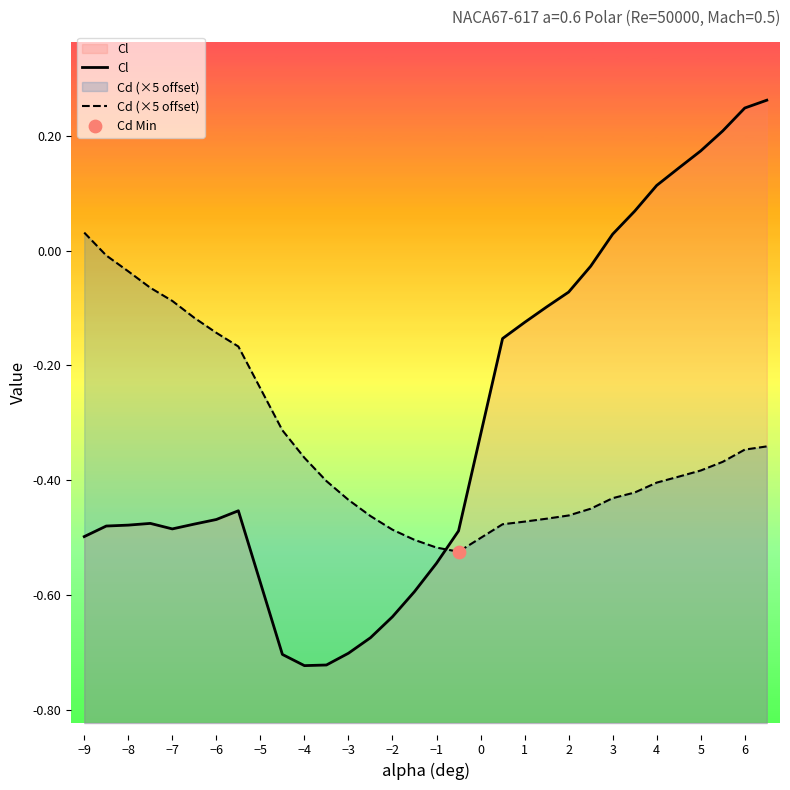

What are all the series names shown in the legend?

Cl, Cd (×5 offset)